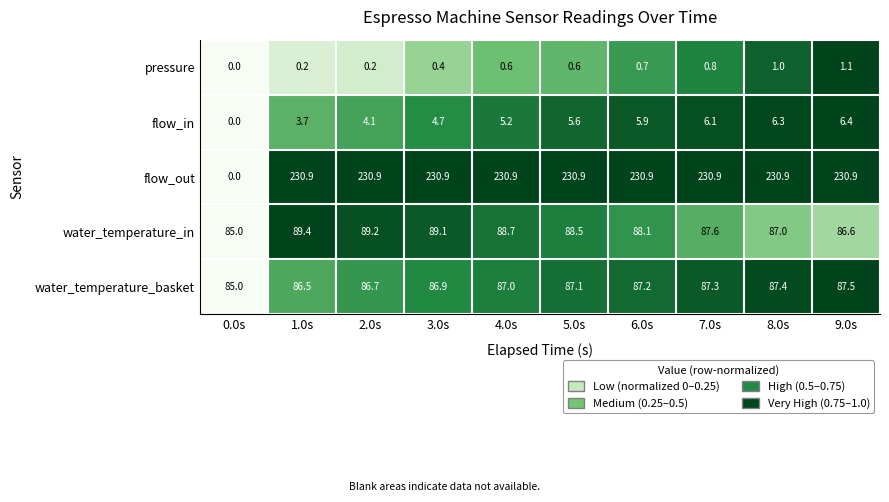

The value of pressure at 9.0s is 1.9. True or false?

False